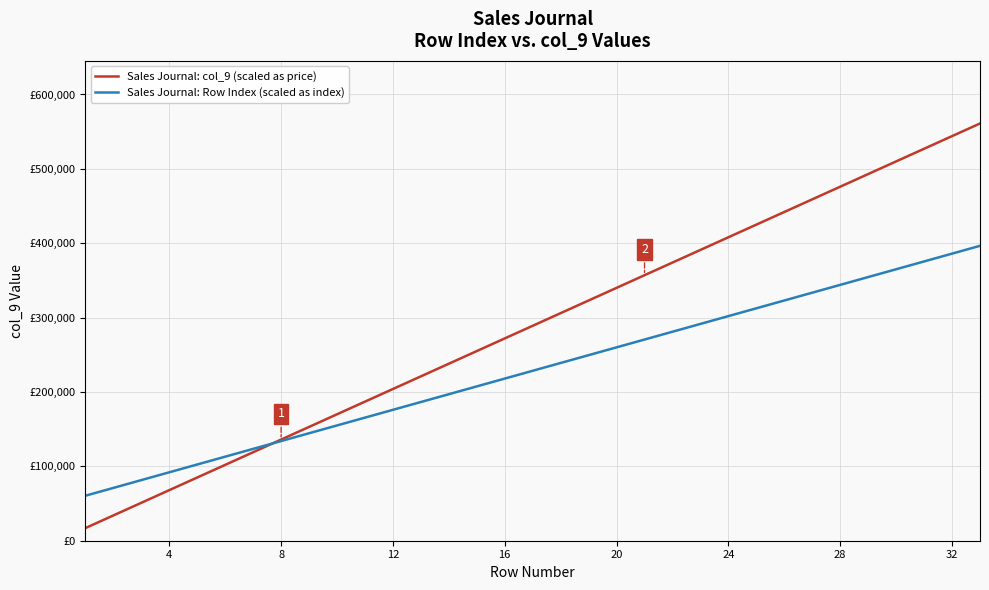

Is this an area chart (filled region under the line)?

No